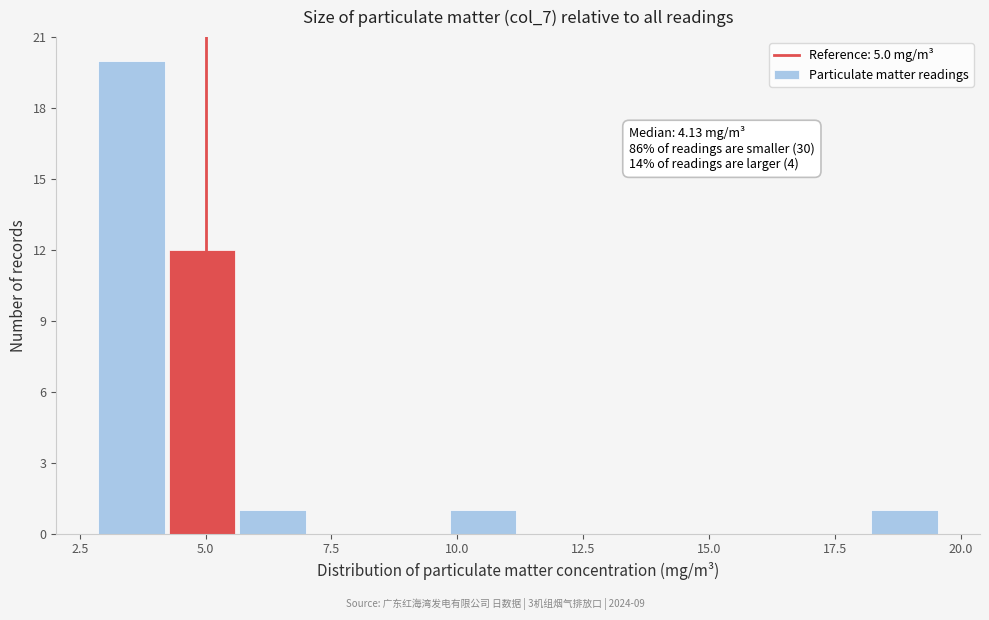

Around what value on the x-axis is the tallest bar? Give the approximate position of its centre, as read against the axis.

3.5